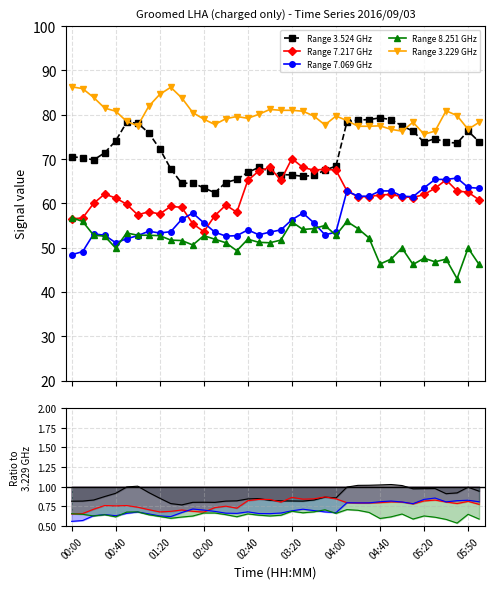

List the series in order of their overall mean, highest first.

3.229, 3.524, 7.217, 7.069, 8.251